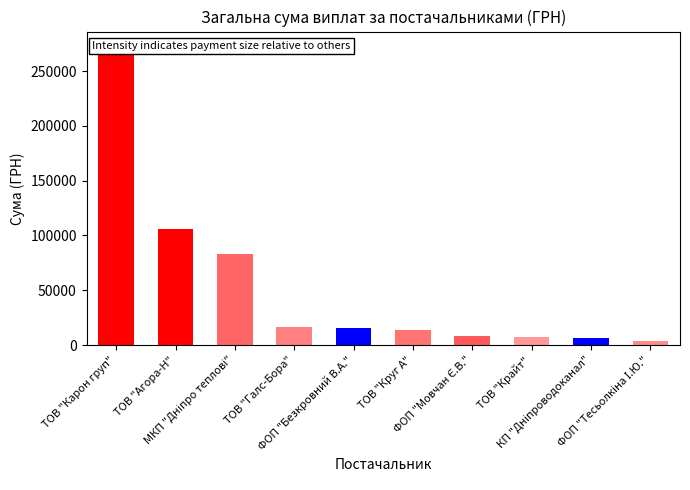

Where does the data first go above 15271?

ТОВ "Карон груп"